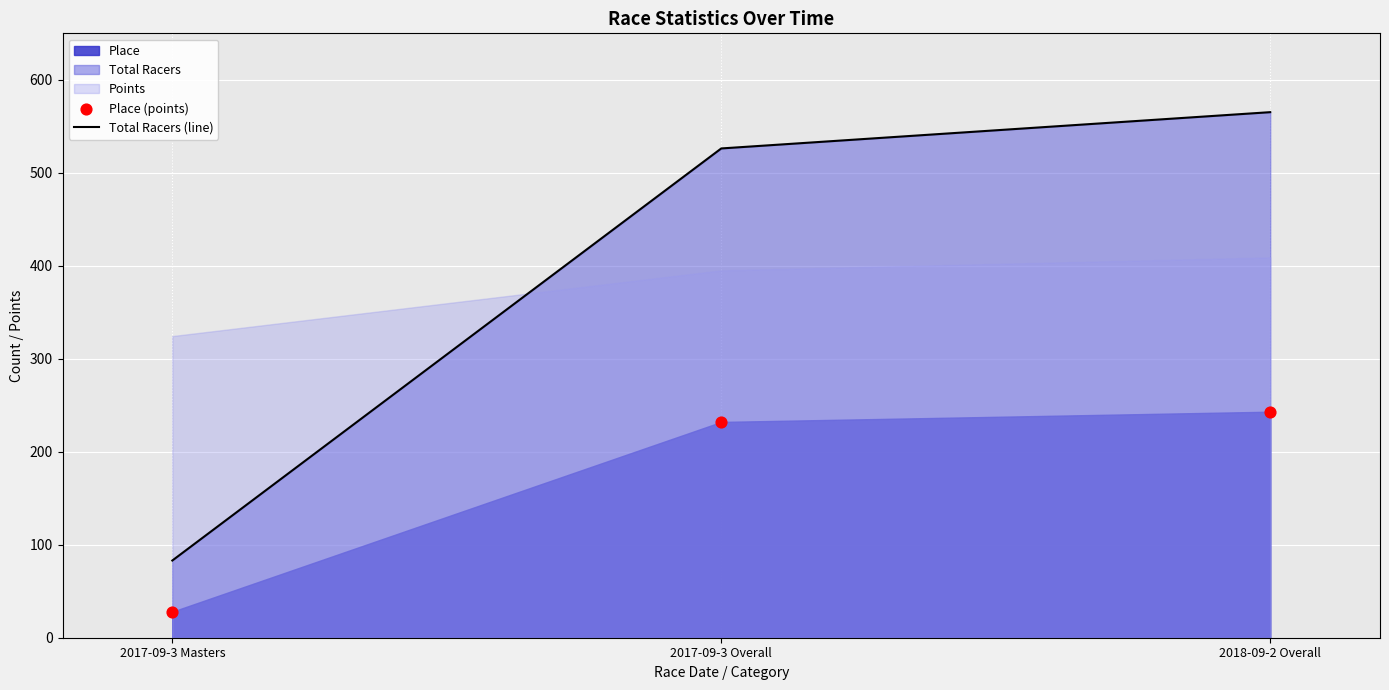

What is the total value across all series at 2018-09-2 Overall?

808